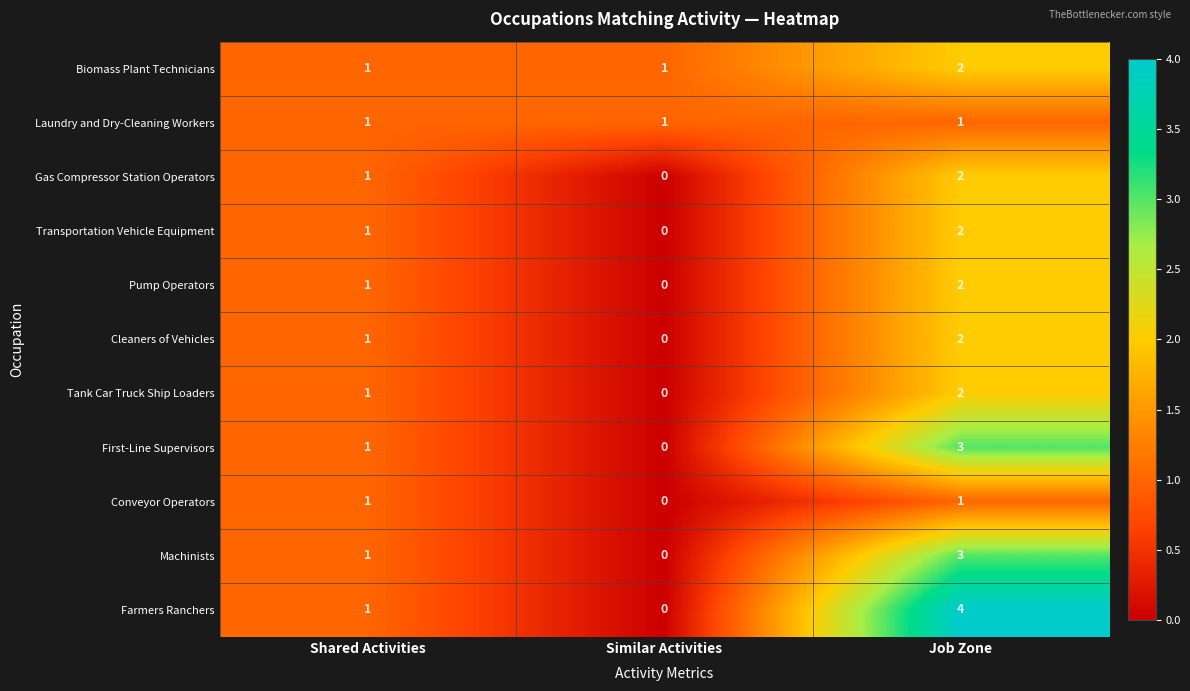

Rank the categories by Transportation Vehicle Equipment value from lowest to highest.

Similar Activities, Shared Activities, Job Zone